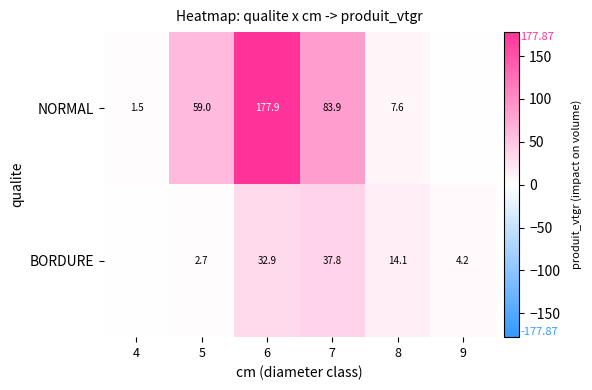

What is the greatest value displayed?

177.9